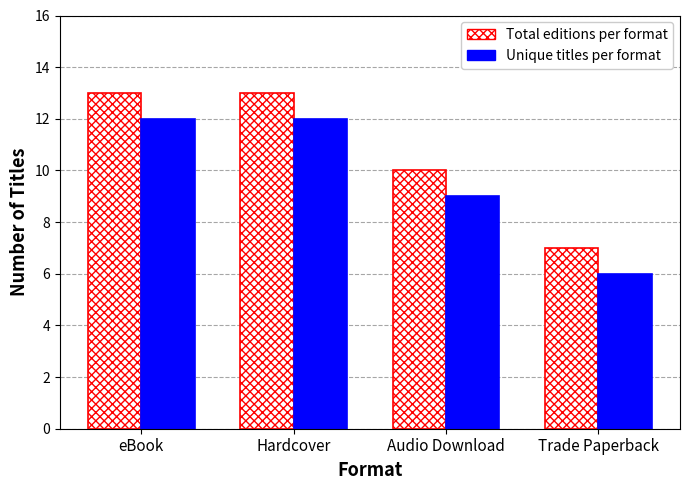

List the series in order of their peak value, lowest first.

Unique titles per format, Total editions per format